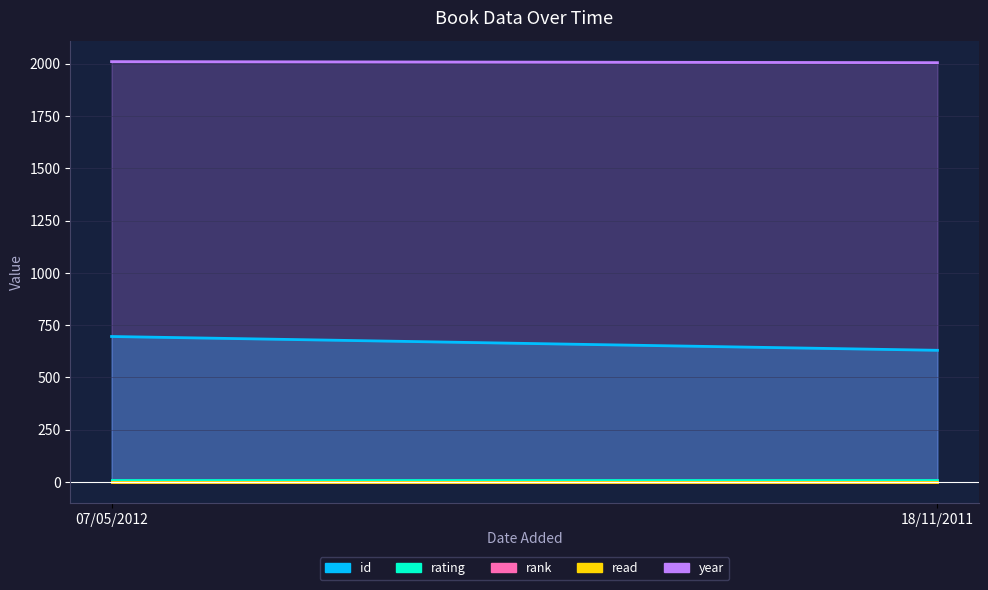

At which label is rating closest to 8?

07/05/2012